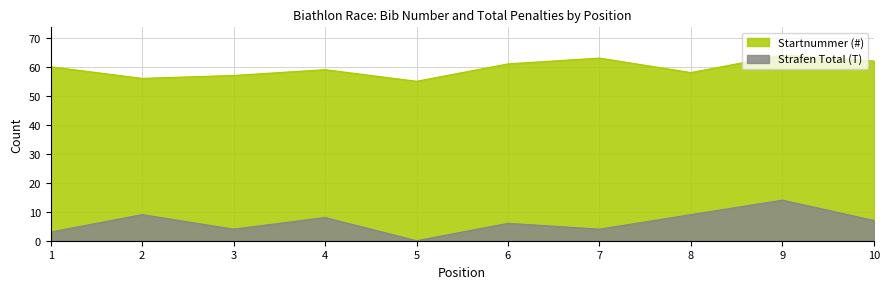

Count the number of data series in this chart.

2